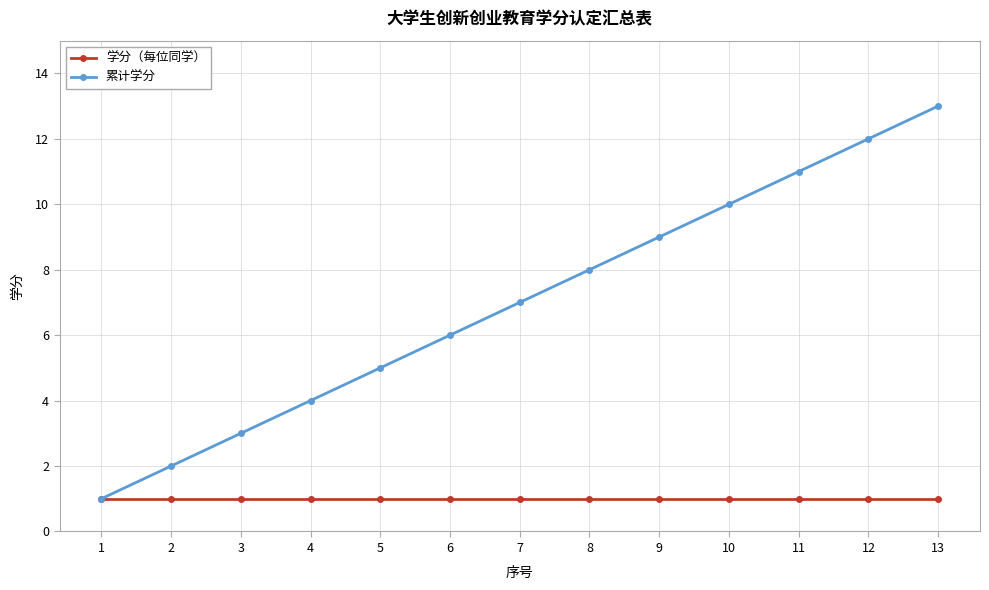

The 累计学分 series shows 13 at 13. True or false?

True